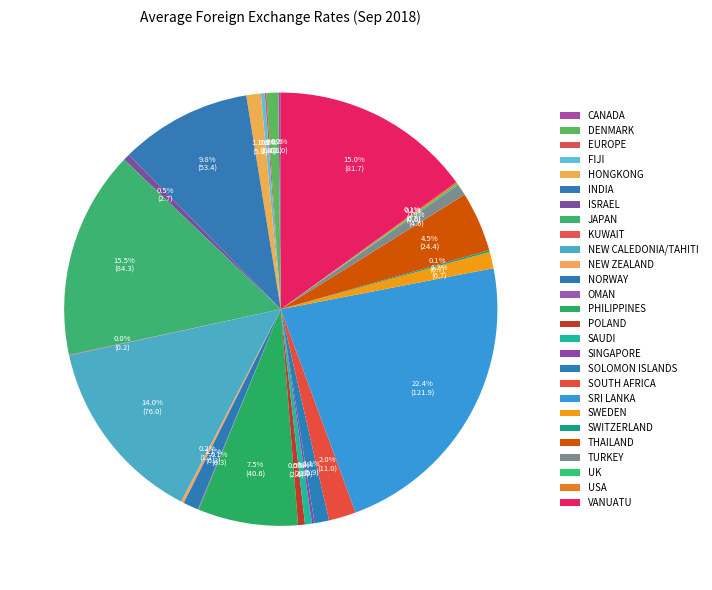

Between HONGKONG and NEW ZEALAND, which is larger?

HONGKONG